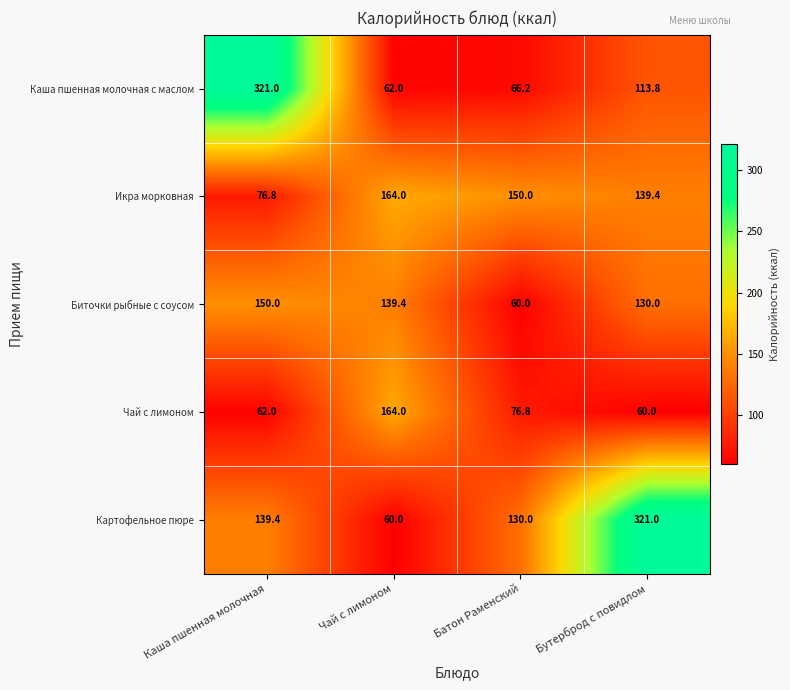

Where does the Чай с лимоном series first go above 76?

Чай с лимоном